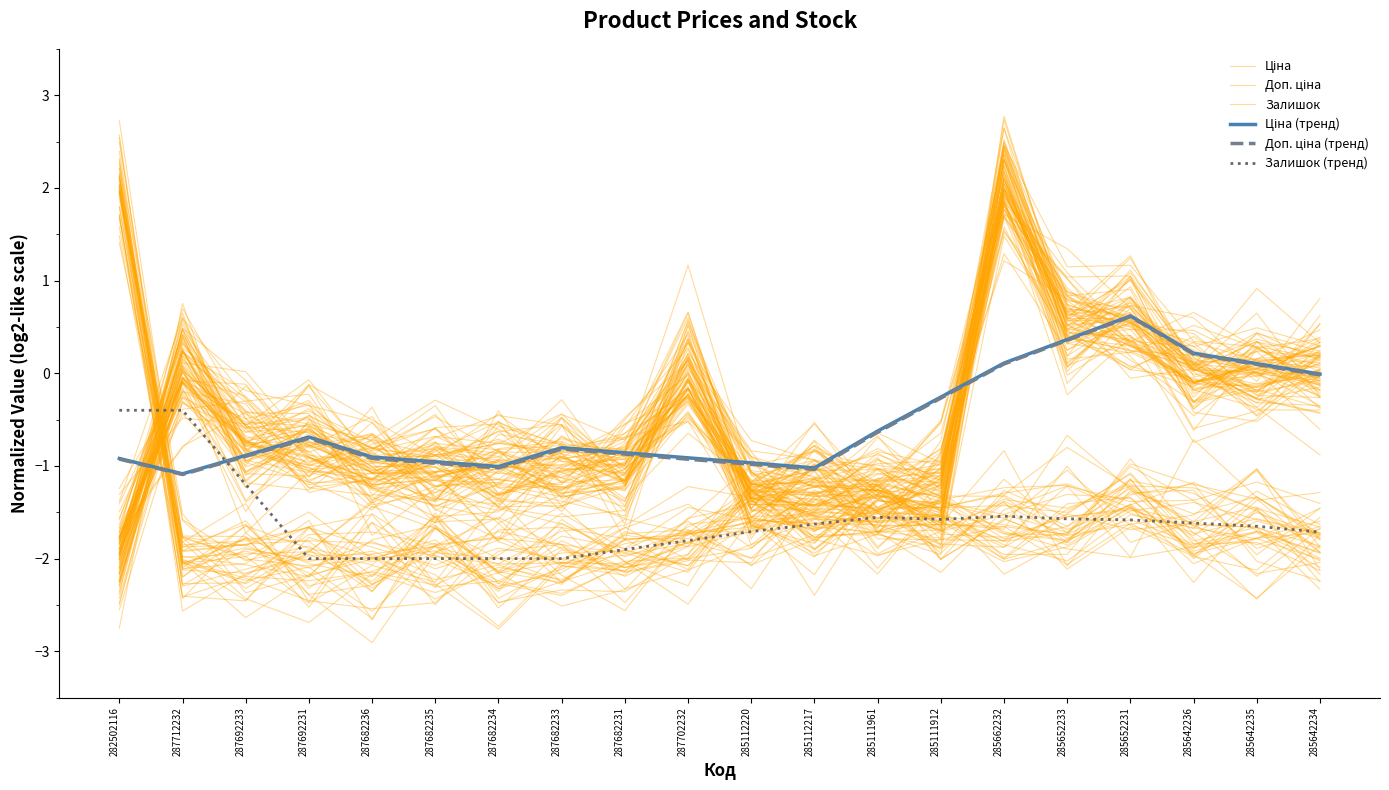

Rank the series at 282502116 from lowest to highest value.

Ціна, Доп. ціна, Доп. ціна (тренд), Ціна (тренд), Залишок (тренд), Залишок